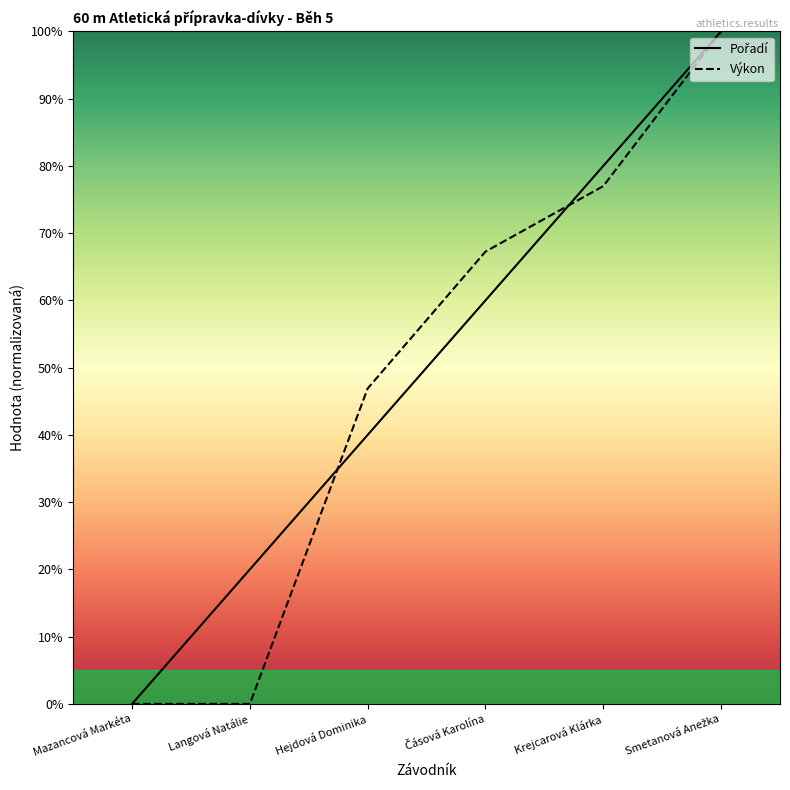

Rank the series by their average value, from highest to lowest.

Pořadí, Výkon